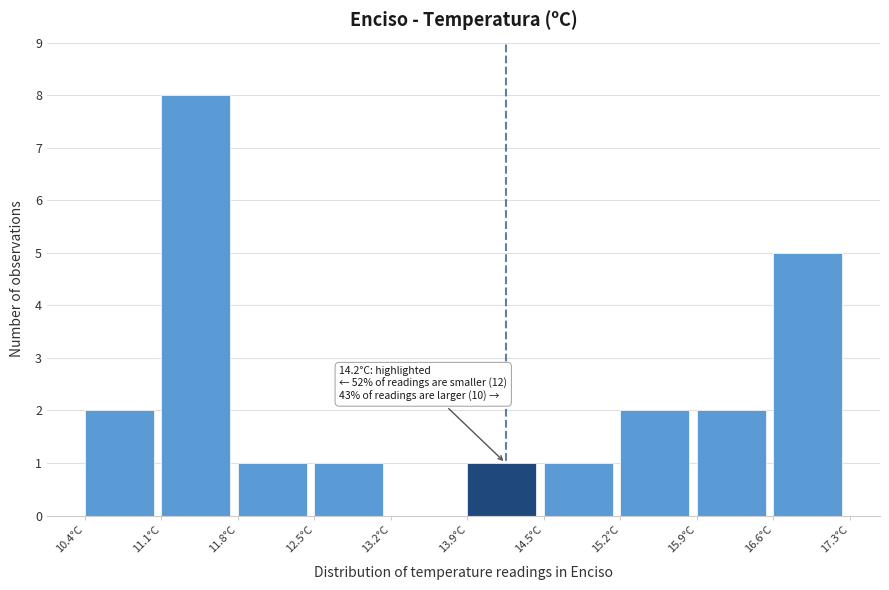

Which range on the x-axis has the tallest bar?

11.09 to 11.78